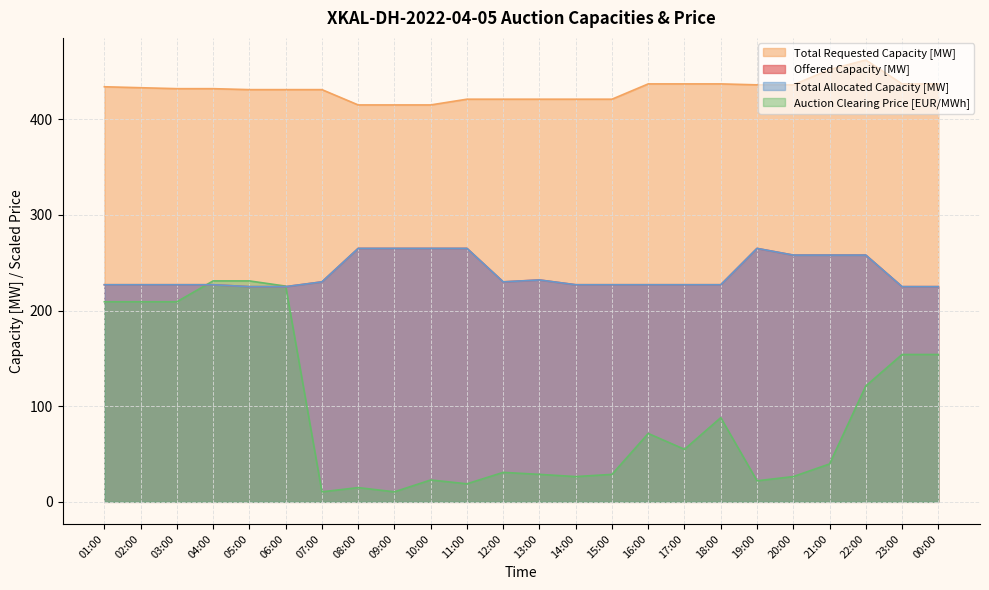

What position from the right is 03:00?

22